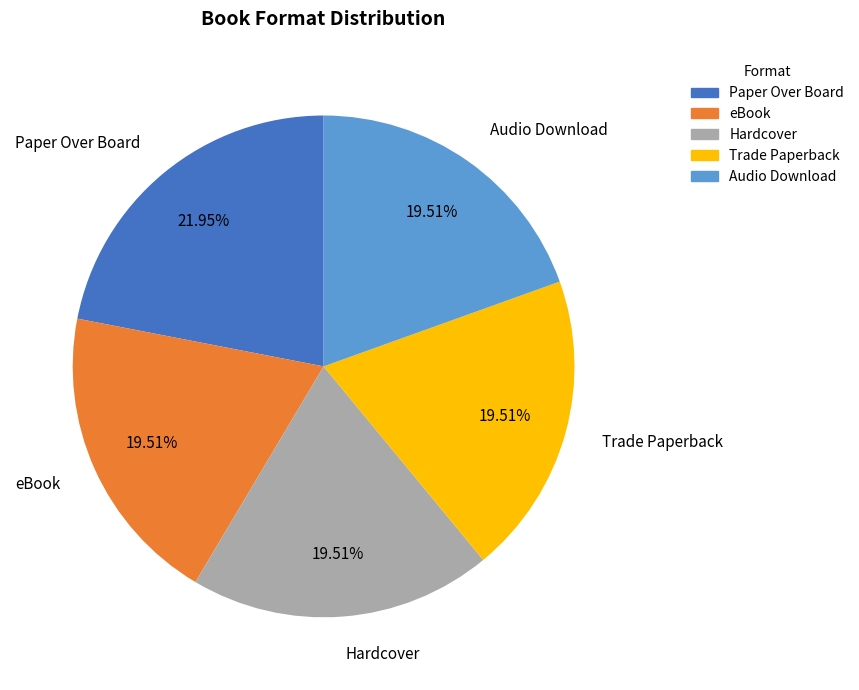

What is the largest slice in the pie chart?

Paper Over Board